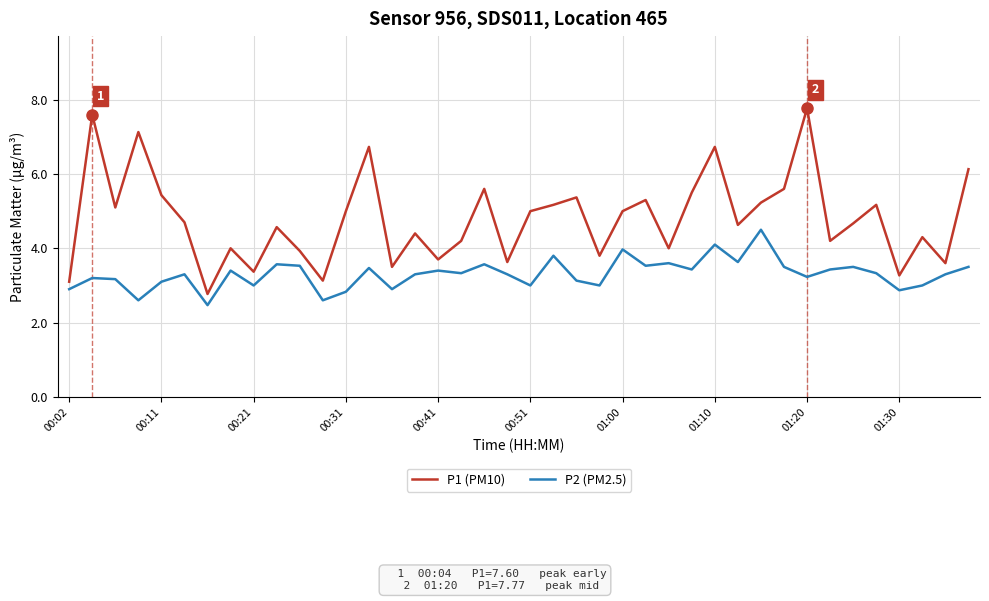

Is this an area chart (filled region under the line)?

No